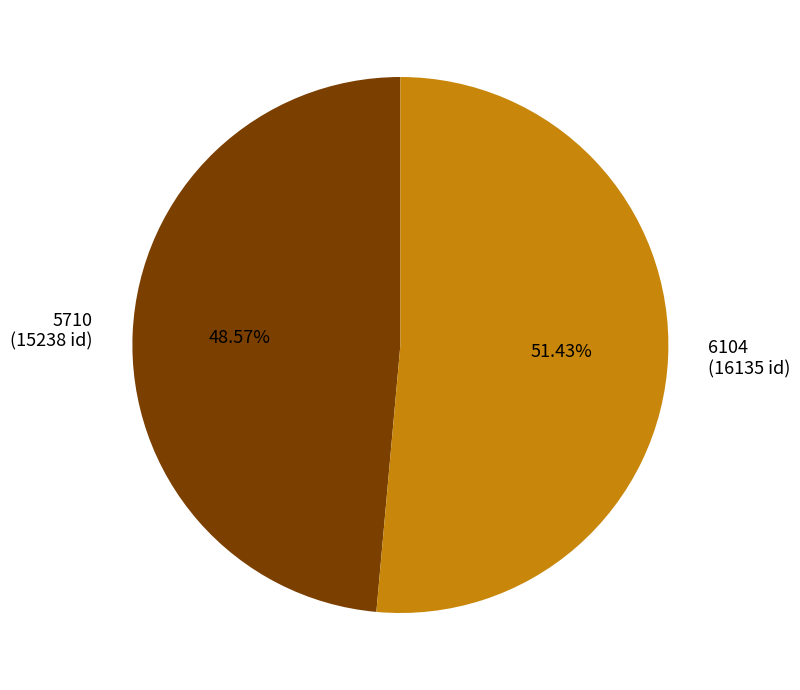

Which has a higher value, 5710 or 6104?

6104